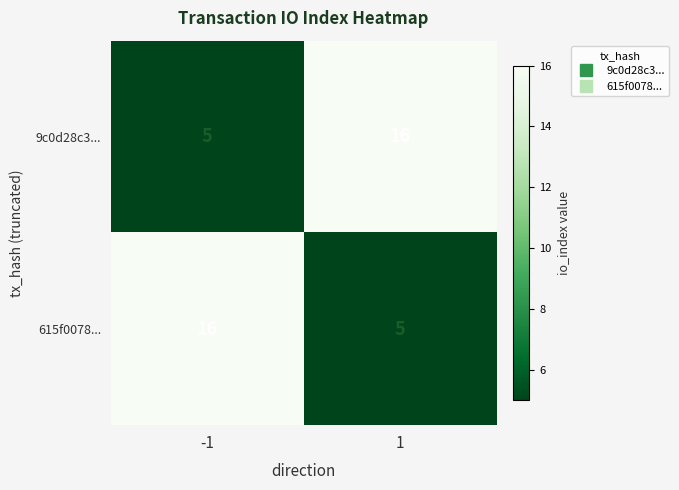

What is the sum of all 9c0d28c3... values?

21